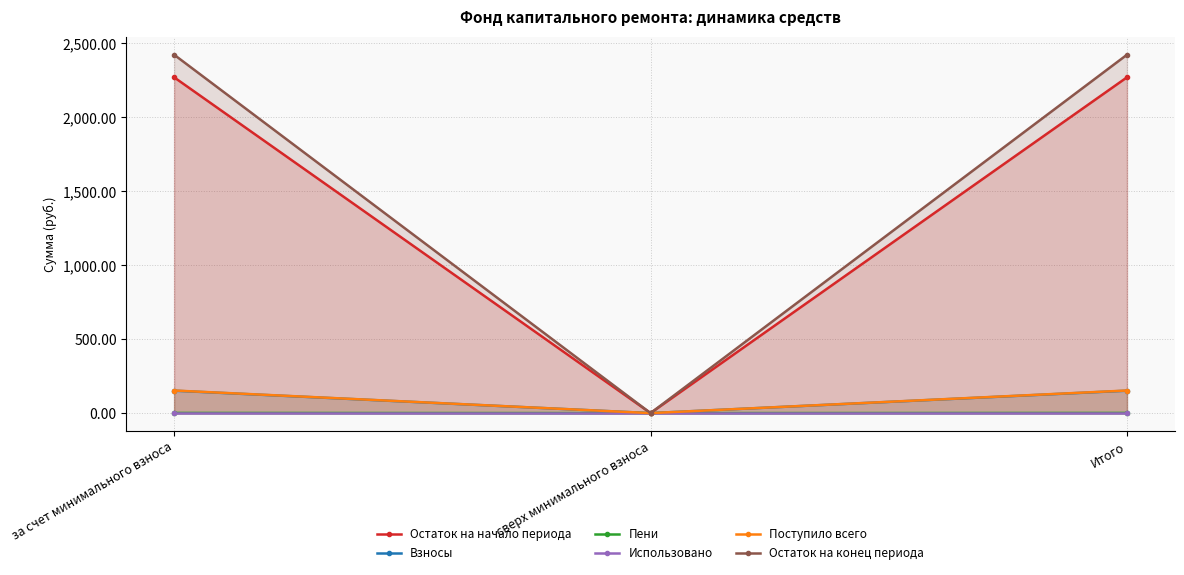

Does the chart display data point markers on the line(s)?

Yes